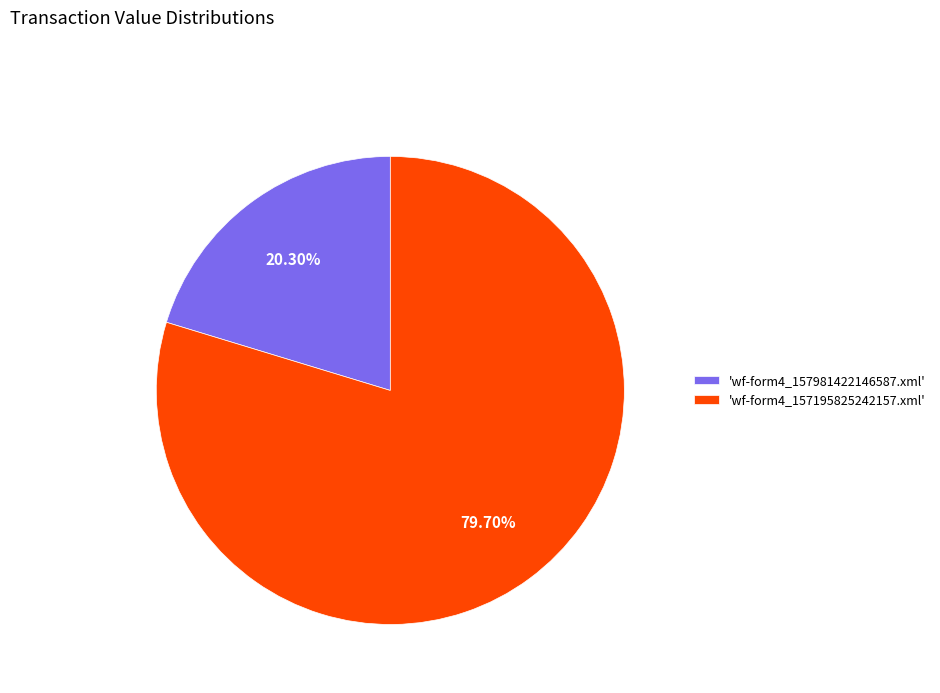

Is there a majority slice in this chart?

Yes